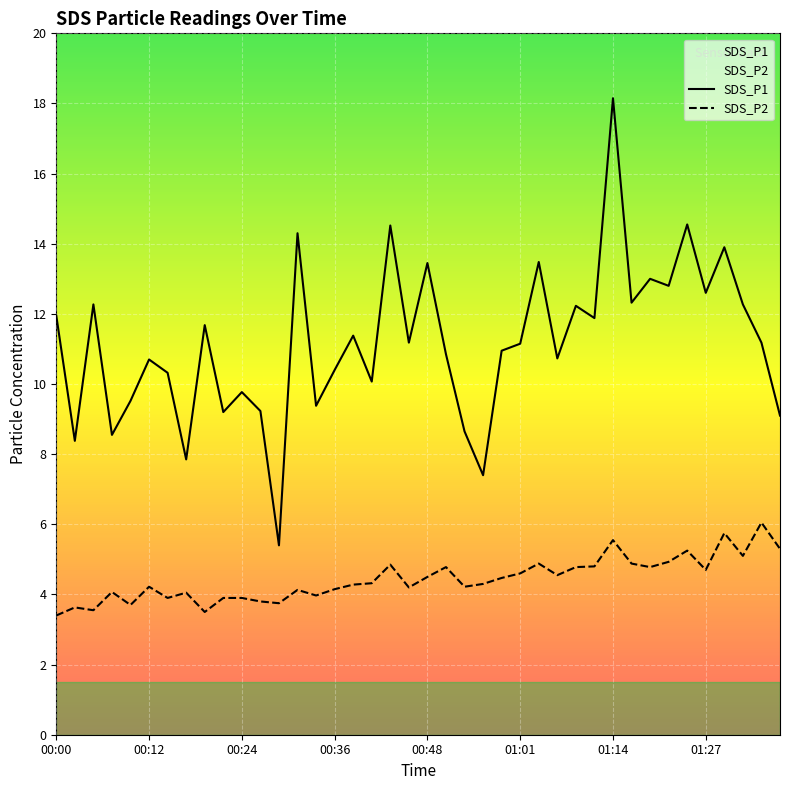

Between 00:53 and 01:03, which series saw the biggest shift?

SDS_P1